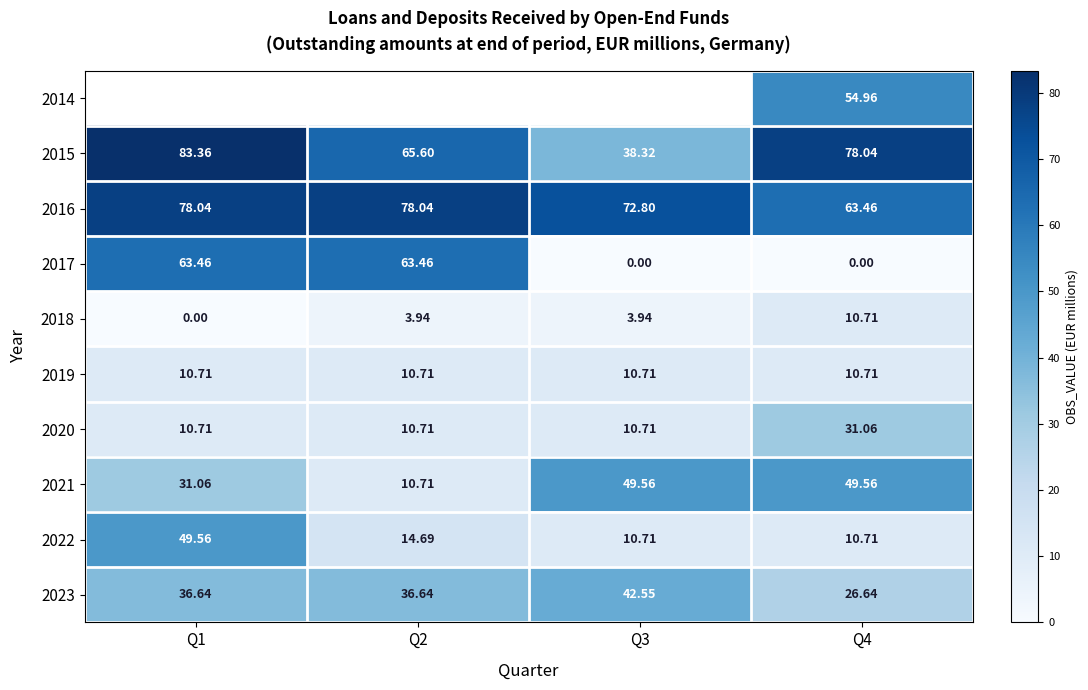

At which category is the sum across all series the highest?

Q4